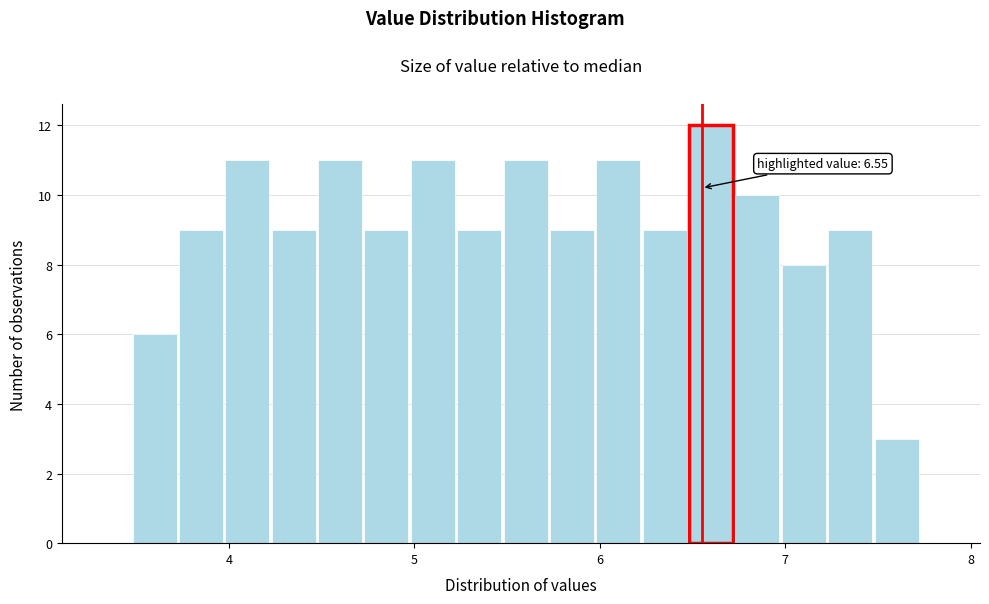

Read against the x-axis, roughly where is the centre of the tallest bar?

6.6